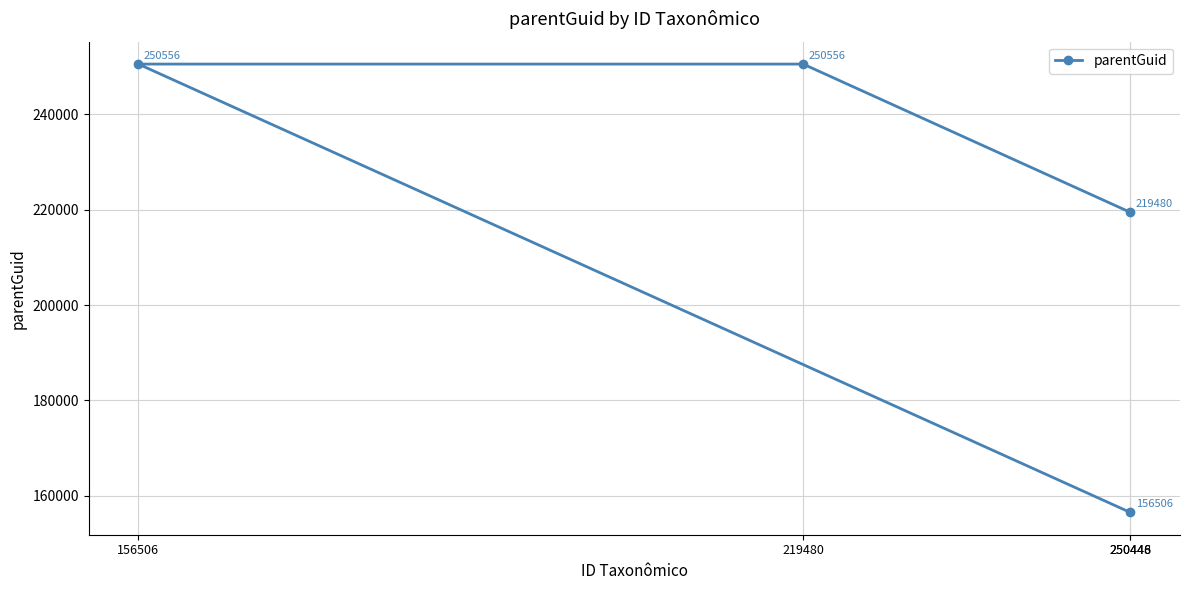

List the labels in order of value, largest first.

219480, 156506, 250446, 250448